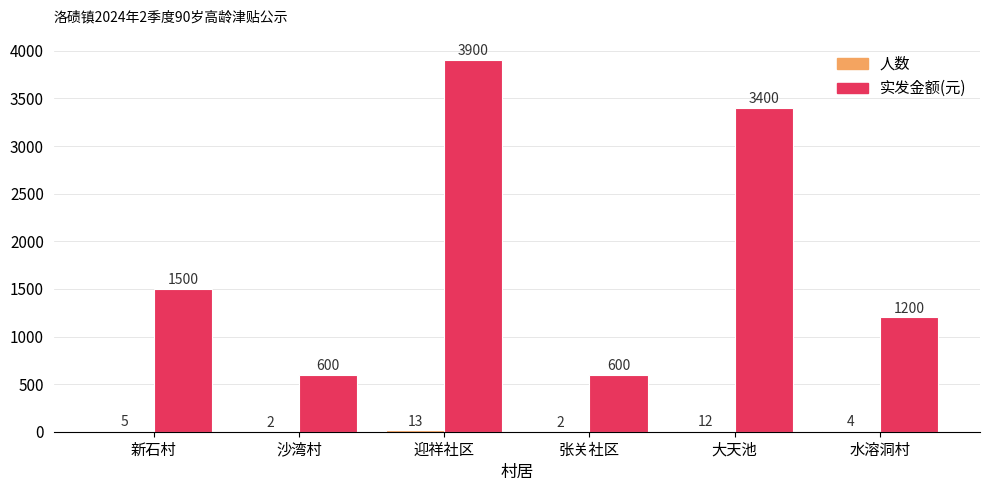

What is the approximate value of 实发金额(元) at 水溶洞村?

1200